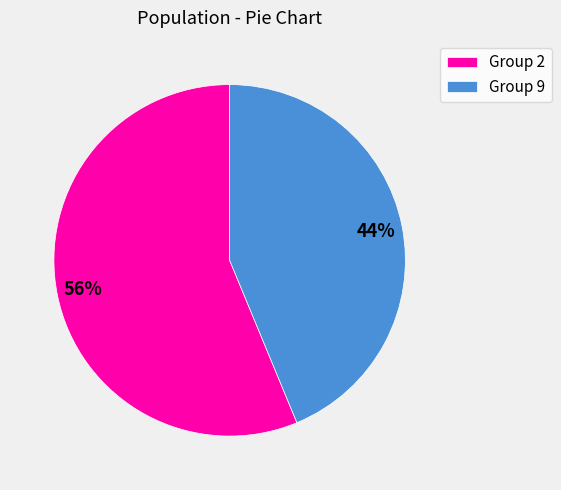

Between Group 9 and Group 2, which is larger?

Group 2